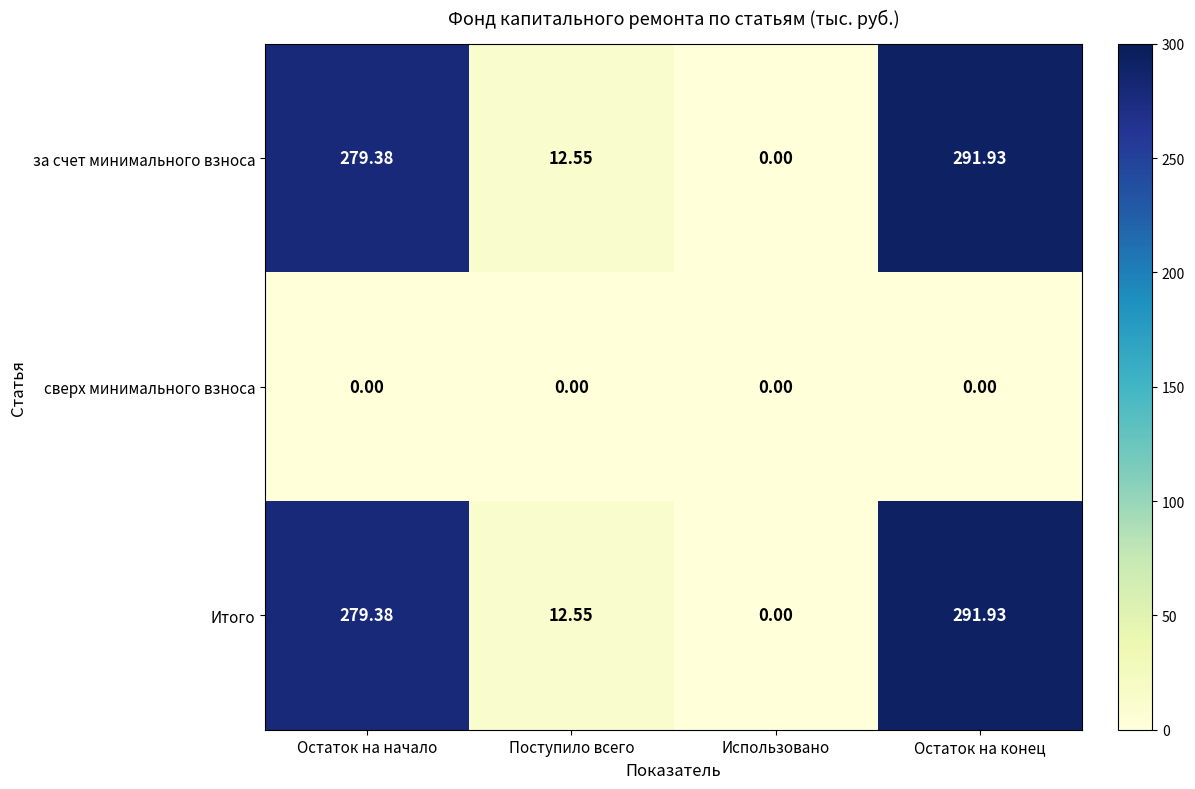

What is the spread (max minus min) of values at Остаток на конец?

291.9